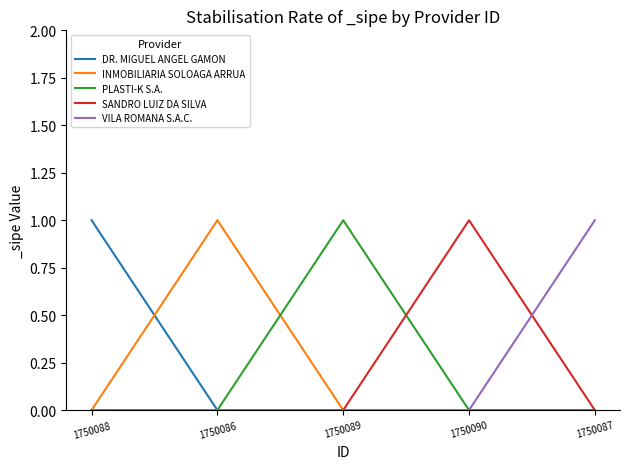

What position from the right is 1750087?

1